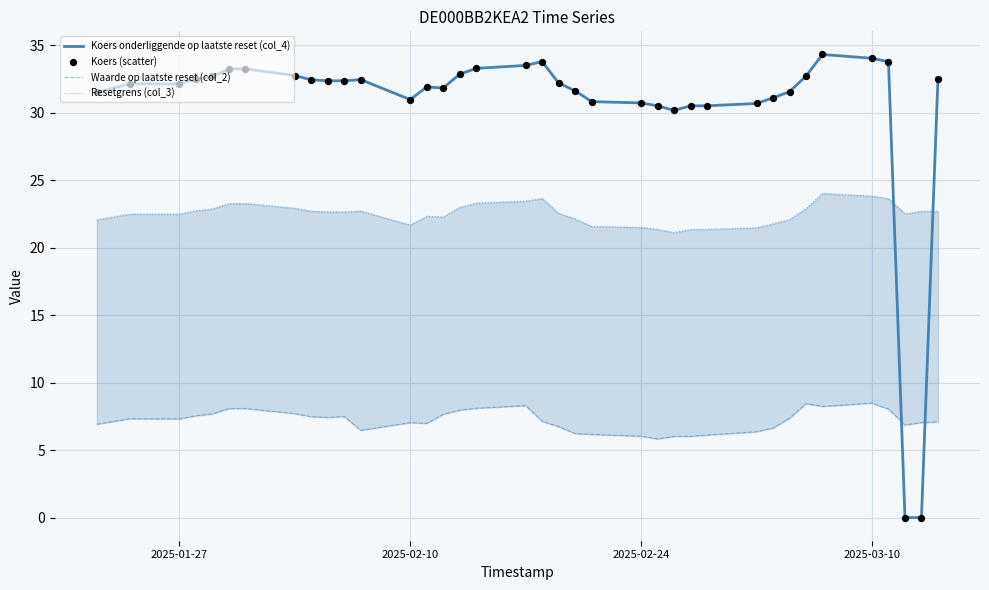

Which series has the largest Y range (max minus min)?

Koers onderliggende op laatste reset (col_4)